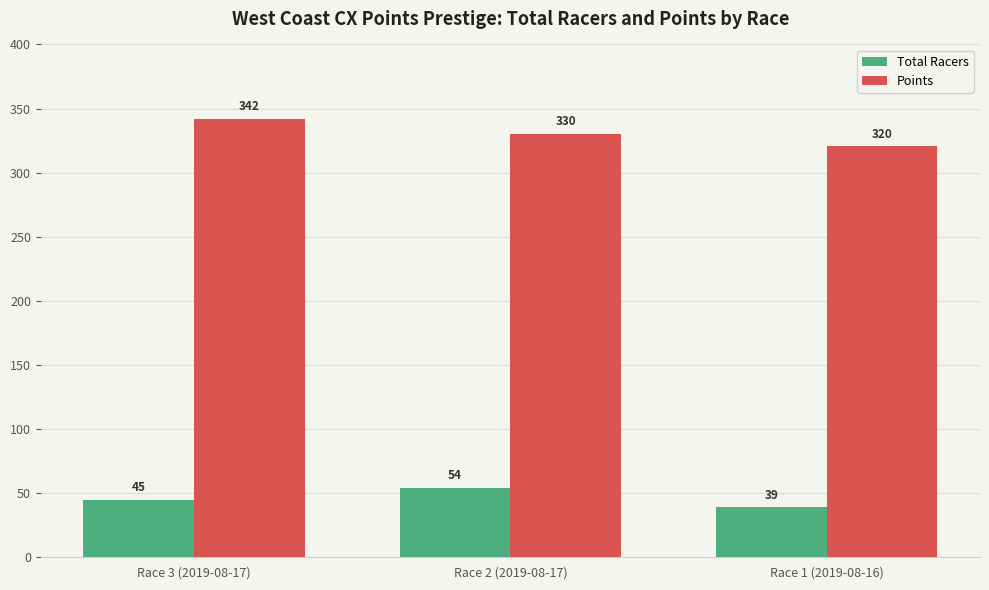

The value of Points at Race 1 (2019-08-16) is 453.2. True or false?

False